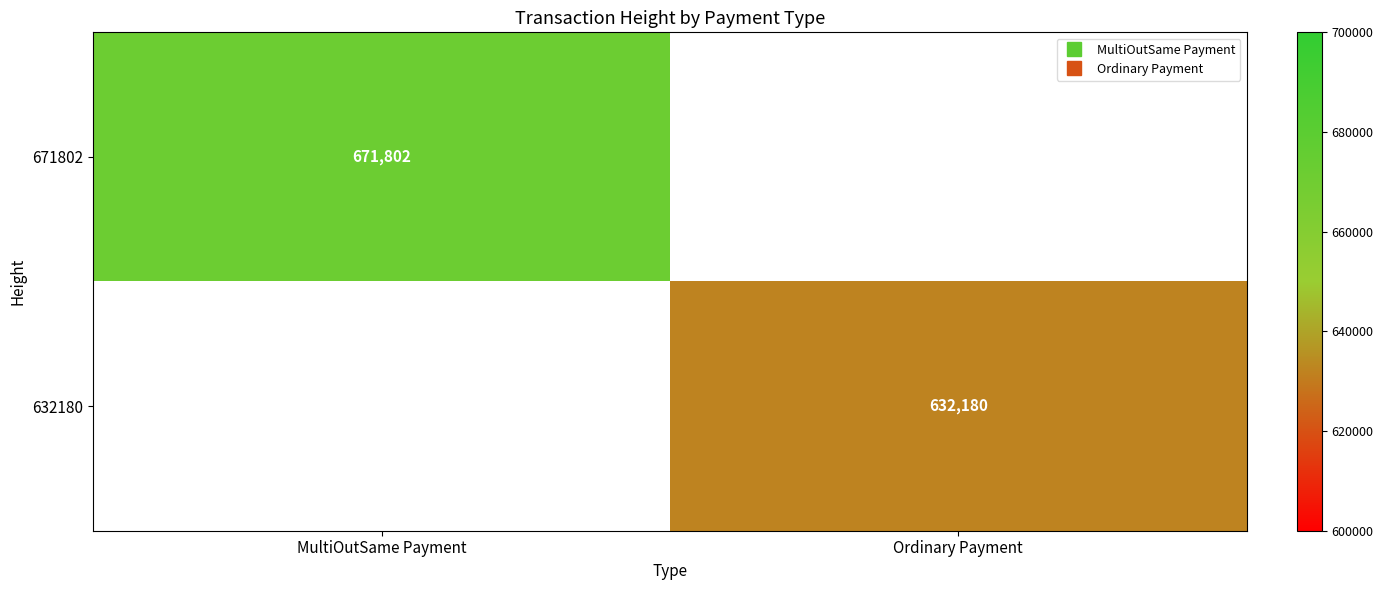

Rank the series by their maximum value, from lowest to highest.

671802, 632180